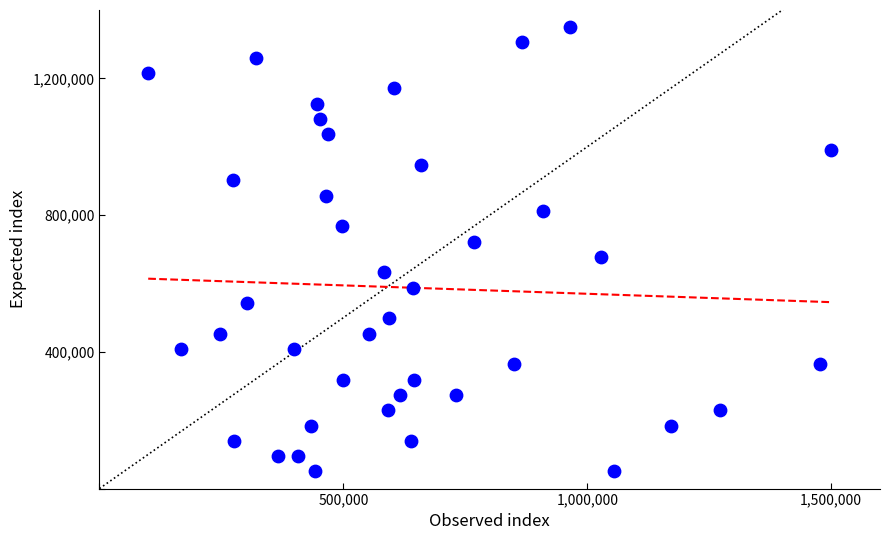

What is the range of Y values (max minus min)?

1300000.0